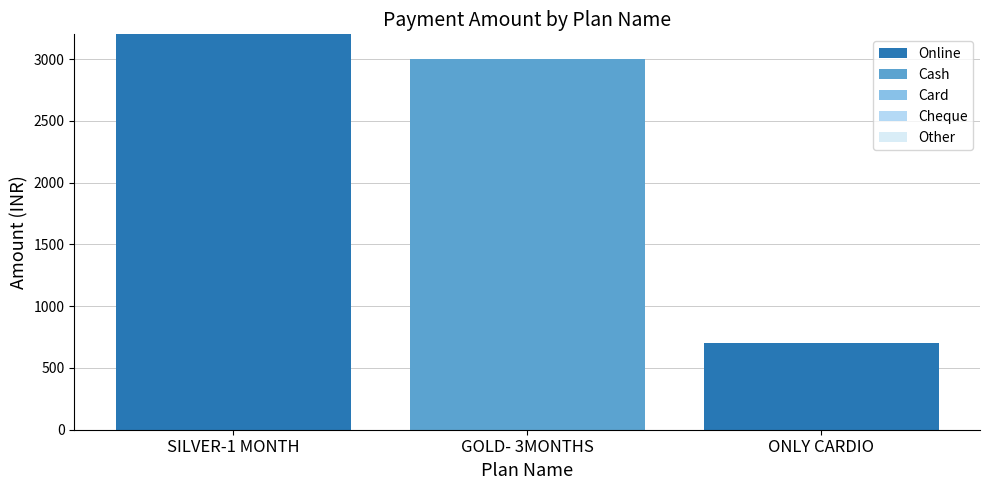

How many data points does each series have?

3